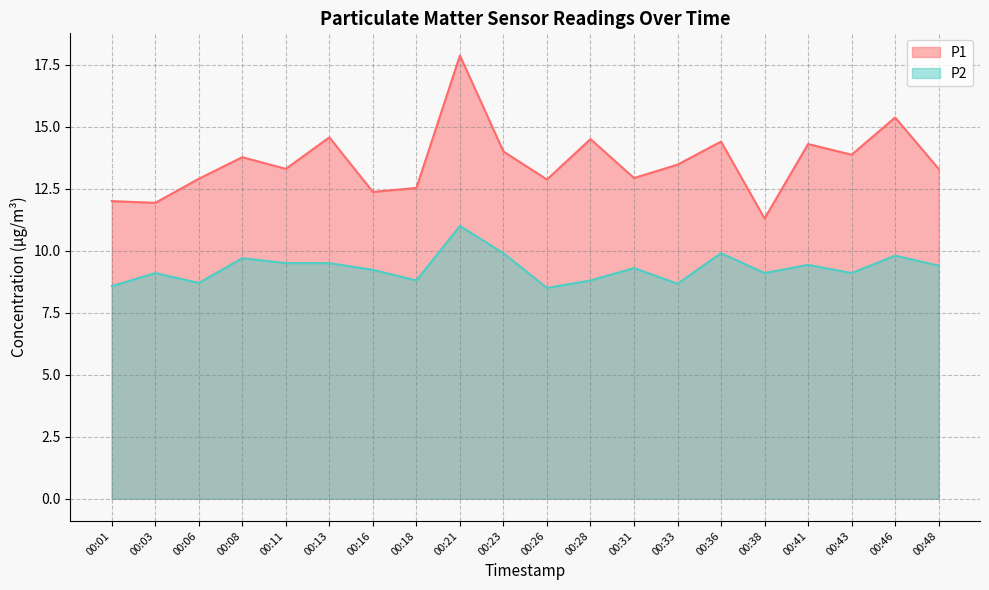

What is the approximate value of P1 at 00:26?

12.9